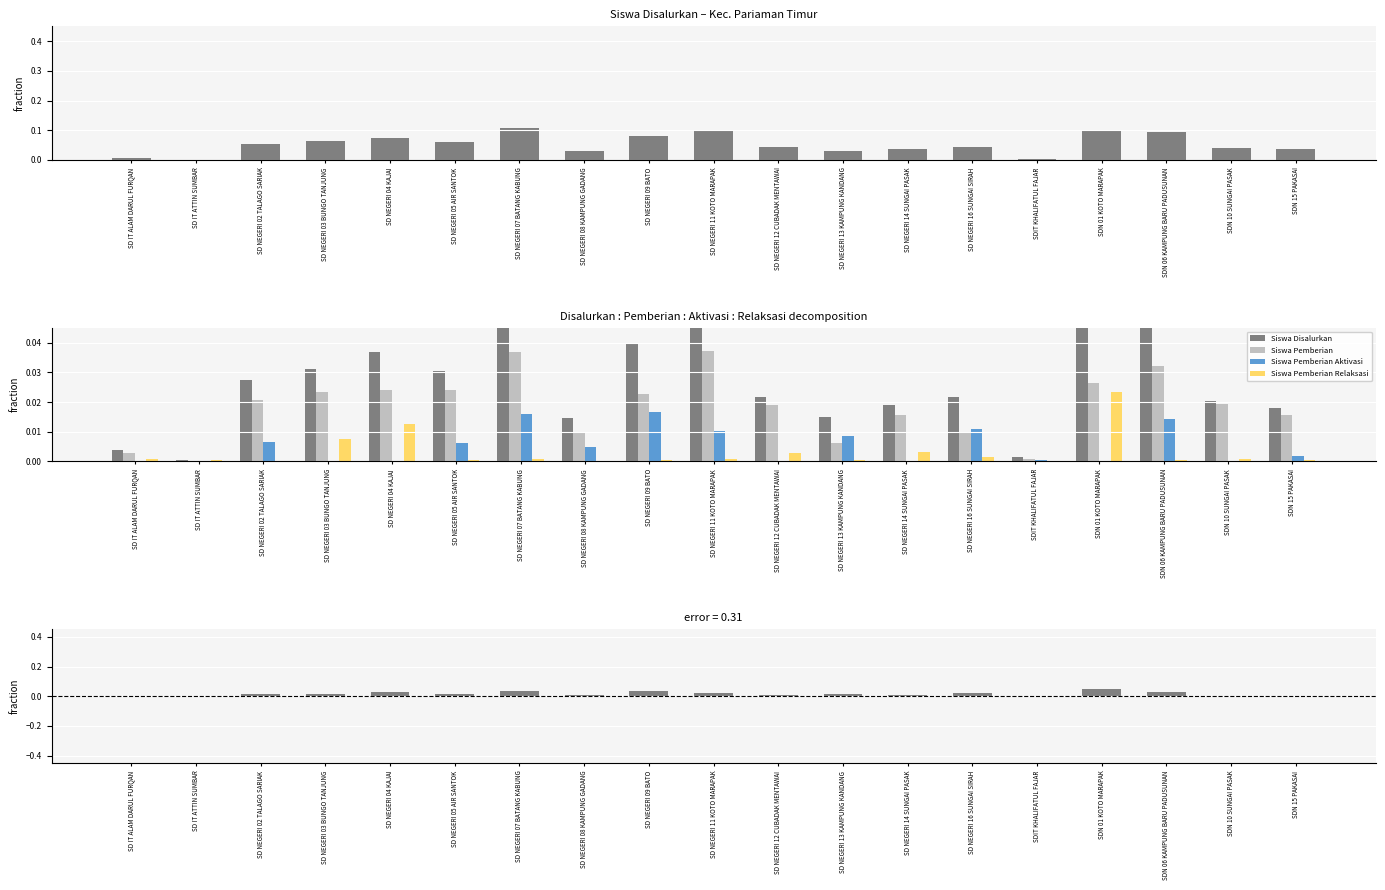

Reading left to right, list all the values displayed in this chart.

Siswa Disalurkan: SD IT ALAM DARUL FURQAN=0.0	SD IT ATTIN SUMBAR=0.0	SD NEGERI 02 TALAGO SARIAK=0.0	SD NEGERI 03 BUNGO TANJUNG=0.0	SD NEGERI 04 KAJAI=0.0	SD NEGERI 05 AIR SANTOK=0.0	SD NEGERI 07 BATANG KABUNG=0.1	SD NEGERI 08 KAMPUNG GADANG=0.0	SD NEGERI 09 BATO=0.0	SD NEGERI 11 KOTO MARAPAK=0.0	SD NEGERI 12 CUBADAK MENTAWAI=0.0	SD NEGERI 13 KAMPUNG KANDANG=0.0	SD NEGERI 14 SUNGAI PASAK=0.0	SD NEGERI 16 SUNGAI SIRAH=0.0	SDIT KHALIFATUL FAJAR=0.0	SDN 01 KOTO MARAPAK=0.0	SDN 06 KAMPUNG BARU PADUSUNAN=0.0	SDN 10 SUNGAI PASAK=0.0	SDN 15 PAKASAI=0.0
Siswa Pemberian: SD IT ALAM DARUL FURQAN=0.0	SD IT ATTIN SUMBAR=0.0	SD NEGERI 02 TALAGO SARIAK=0.0	SD NEGERI 03 BUNGO TANJUNG=0.0	SD NEGERI 04 KAJAI=0.0	SD NEGERI 05 AIR SANTOK=0.0	SD NEGERI 07 BATANG KABUNG=0.0	SD NEGERI 08 KAMPUNG GADANG=0.0	SD NEGERI 09 BATO=0.0	SD NEGERI 11 KOTO MARAPAK=0.0	SD NEGERI 12 CUBADAK MENTAWAI=0.0	SD NEGERI 13 KAMPUNG KANDANG=0.0	SD NEGERI 14 SUNGAI PASAK=0.0	SD NEGERI 16 SUNGAI SIRAH=0.0	SDIT KHALIFATUL FAJAR=0.0	SDN 01 KOTO MARAPAK=0.0	SDN 06 KAMPUNG BARU PADUSUNAN=0.0	SDN 10 SUNGAI PASAK=0.0	SDN 15 PAKASAI=0.0
Siswa Pemberian Aktivasi: SD IT ALAM DARUL FURQAN=0.0	SD IT ATTIN SUMBAR=0.0	SD NEGERI 02 TALAGO SARIAK=0.0	SD NEGERI 03 BUNGO TANJUNG=0.0	SD NEGERI 04 KAJAI=0.0	SD NEGERI 05 AIR SANTOK=0.0	SD NEGERI 07 BATANG KABUNG=0.0	SD NEGERI 08 KAMPUNG GADANG=0.0	SD NEGERI 09 BATO=0.0	SD NEGERI 11 KOTO MARAPAK=0.0	SD NEGERI 12 CUBADAK MENTAWAI=0.0	SD NEGERI 13 KAMPUNG KANDANG=0.0	SD NEGERI 14 SUNGAI PASAK=0.0	SD NEGERI 16 SUNGAI SIRAH=0.0	SDIT KHALIFATUL FAJAR=0.0	SDN 01 KOTO MARAPAK=0.0	SDN 06 KAMPUNG BARU PADUSUNAN=0.0	SDN 10 SUNGAI PASAK=0.0	SDN 15 PAKASAI=0.0
Siswa Pemberian Relaksasi: SD IT ALAM DARUL FURQAN=0.0	SD IT ATTIN SUMBAR=0.0	SD NEGERI 02 TALAGO SARIAK=0.0	SD NEGERI 03 BUNGO TANJUNG=0.0	SD NEGERI 04 KAJAI=0.0	SD NEGERI 05 AIR SANTOK=0.0	SD NEGERI 07 BATANG KABUNG=0.0	SD NEGERI 08 KAMPUNG GADANG=0.0	SD NEGERI 09 BATO=0.0	SD NEGERI 11 KOTO MARAPAK=0.0	SD NEGERI 12 CUBADAK MENTAWAI=0.0	SD NEGERI 13 KAMPUNG KANDANG=0.0	SD NEGERI 14 SUNGAI PASAK=0.0	SD NEGERI 16 SUNGAI SIRAH=0.0	SDIT KHALIFATUL FAJAR=0.0	SDN 01 KOTO MARAPAK=0.0	SDN 06 KAMPUNG BARU PADUSUNAN=0.0	SDN 10 SUNGAI PASAK=0.0	SDN 15 PAKASAI=0.0
Disalurkan − Pemberian: SD IT ALAM DARUL FURQAN=0.0	SD IT ATTIN SUMBAR=0.0	SD NEGERI 02 TALAGO SARIAK=0.0	SD NEGERI 03 BUNGO TANJUNG=0.0	SD NEGERI 04 KAJAI=0.0	SD NEGERI 05 AIR SANTOK=0.0	SD NEGERI 07 BATANG KABUNG=0.0	SD NEGERI 08 KAMPUNG GADANG=0.0	SD NEGERI 09 BATO=0.0	SD NEGERI 11 KOTO MARAPAK=0.0	SD NEGERI 12 CUBADAK MENTAWAI=0.0	SD NEGERI 13 KAMPUNG KANDANG=0.0	SD NEGERI 14 SUNGAI PASAK=0.0	SD NEGERI 16 SUNGAI SIRAH=0.0	SDIT KHALIFATUL FAJAR=0.0	SDN 01 KOTO MARAPAK=0.0	SDN 06 KAMPUNG BARU PADUSUNAN=0.0	SDN 10 SUNGAI PASAK=0.0	SDN 15 PAKASAI=0.0